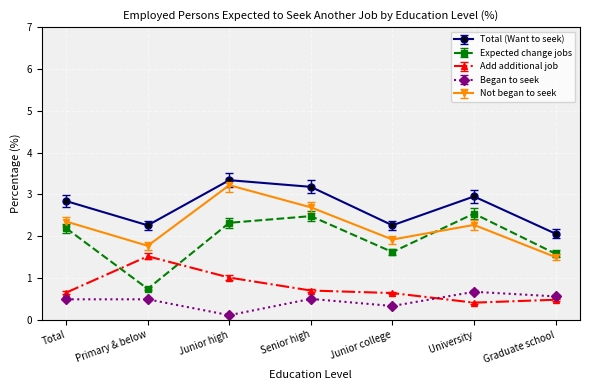

Which series changed the most between Primary & below and University?

Expected change jobs